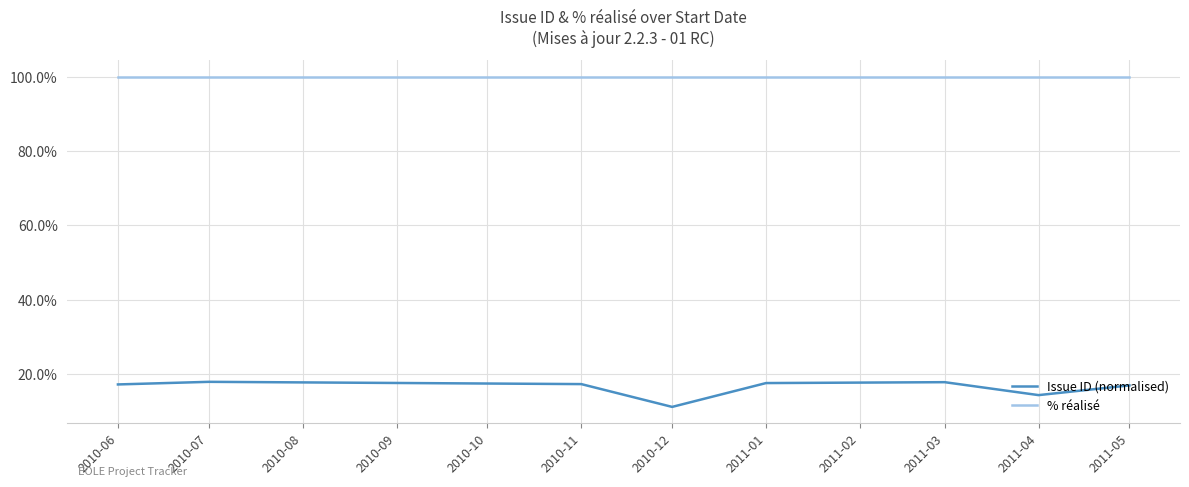

What position from the right is 2010-11?

6